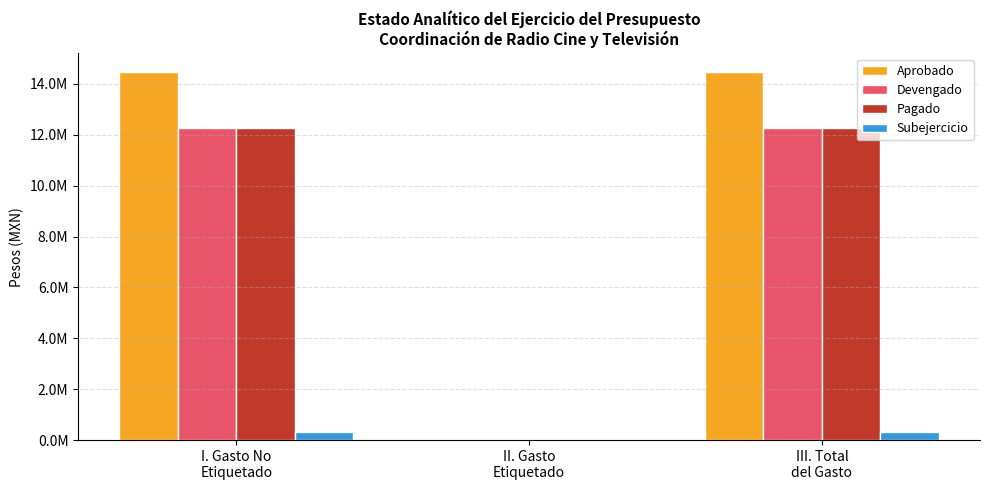

What is the label of the 2nd bar from the right?

II. Gasto
Etiquetado